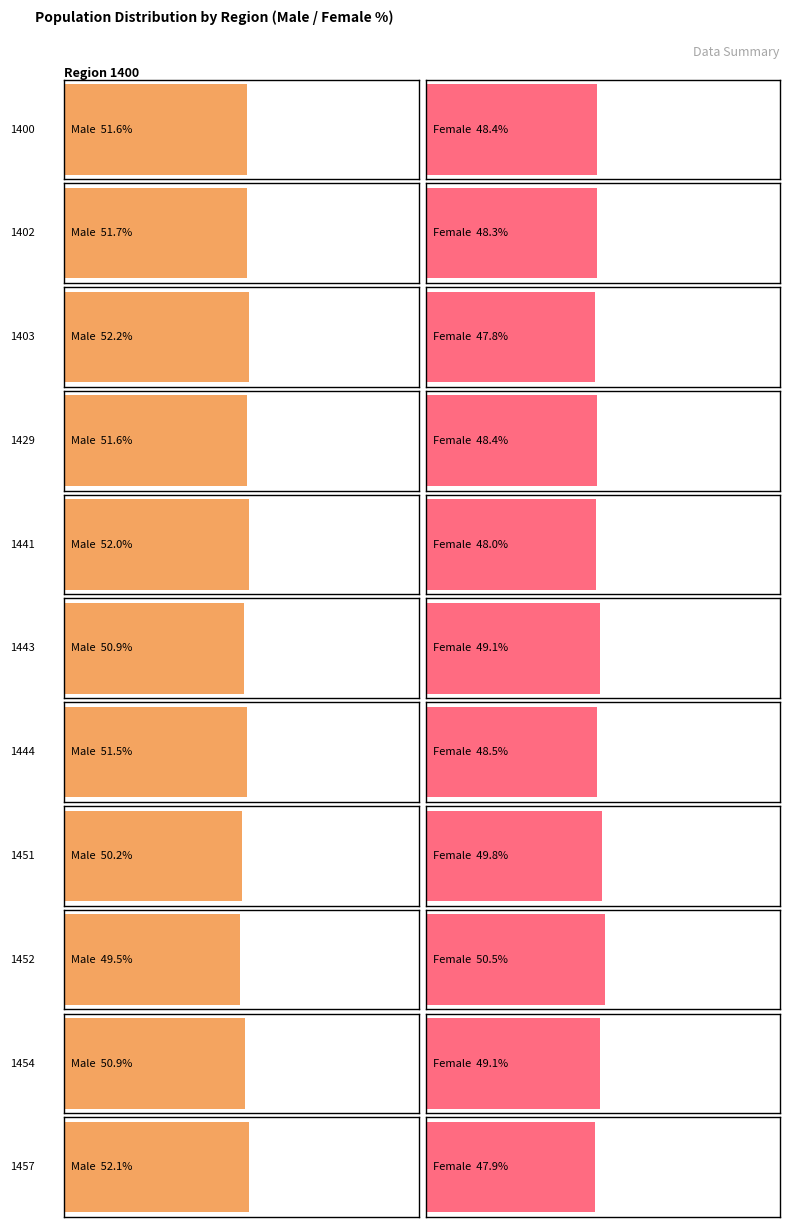

At which category is the sum across all series the highest?

1400